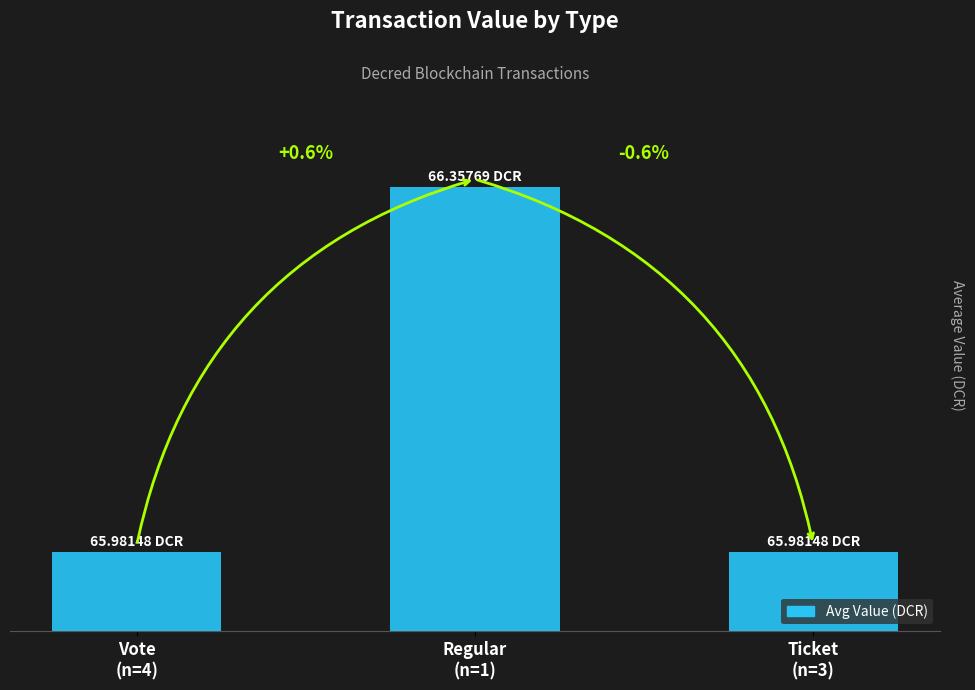

The chart shows a value of 66.0 at Vote
(n=4). True or false?

True